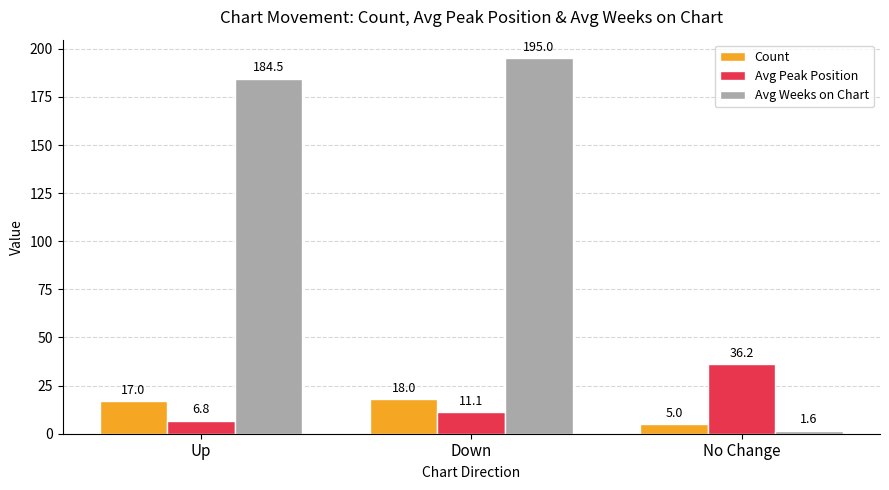

How many data points in Avg Peak Position are above 11?

2